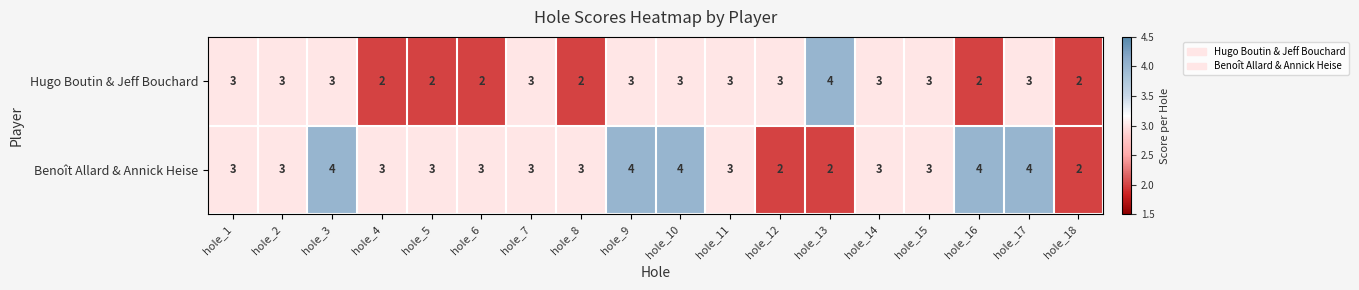

What is the total value across all series at hole_13?

6